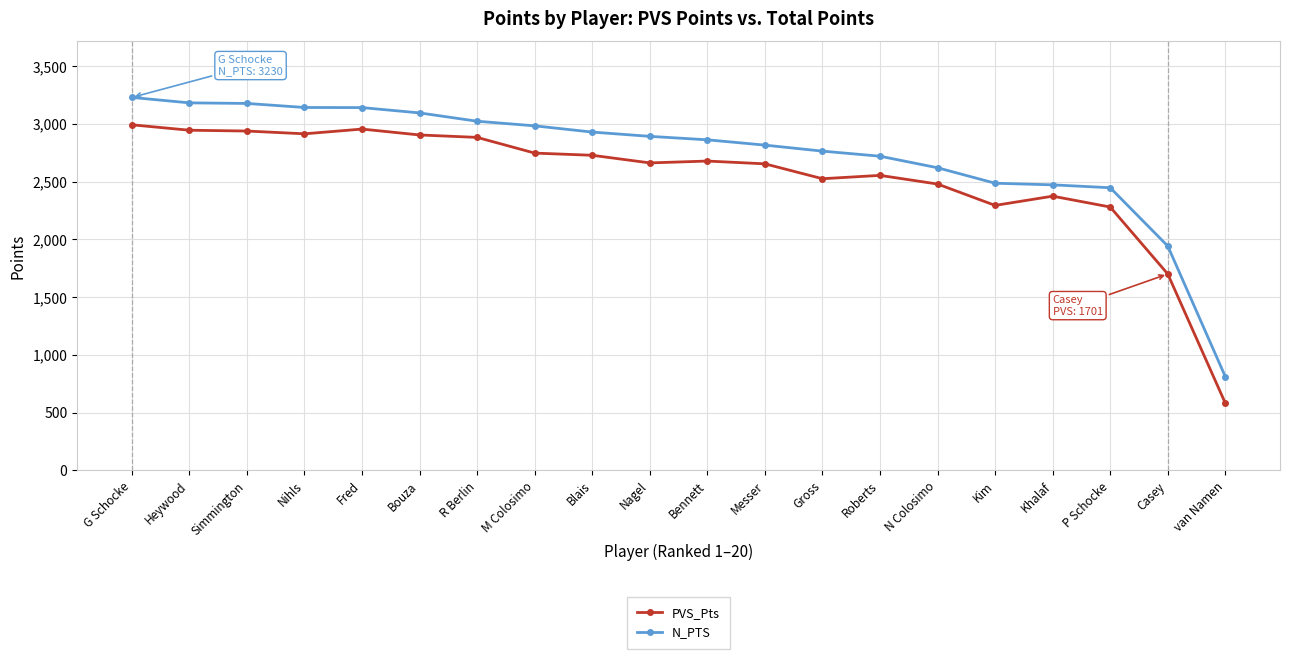

The PVS_Pts series shows 5222 at G Schocke. True or false?

False